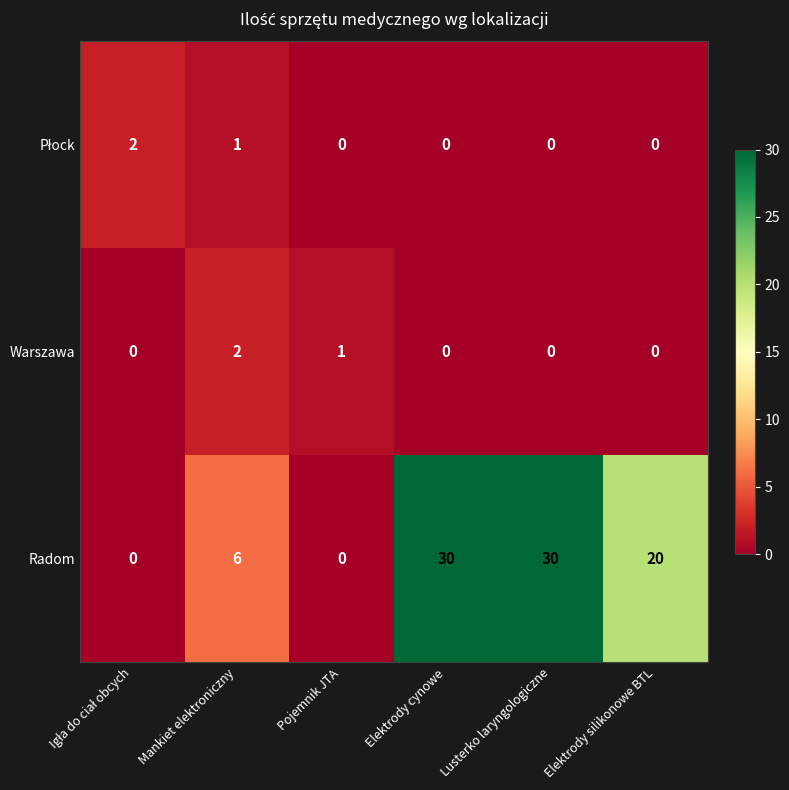

Which series has the largest range (max minus min)?

Radom